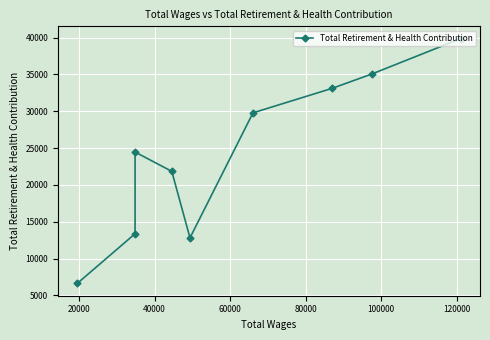

What is the difference between the maximum and minimum values?

33242